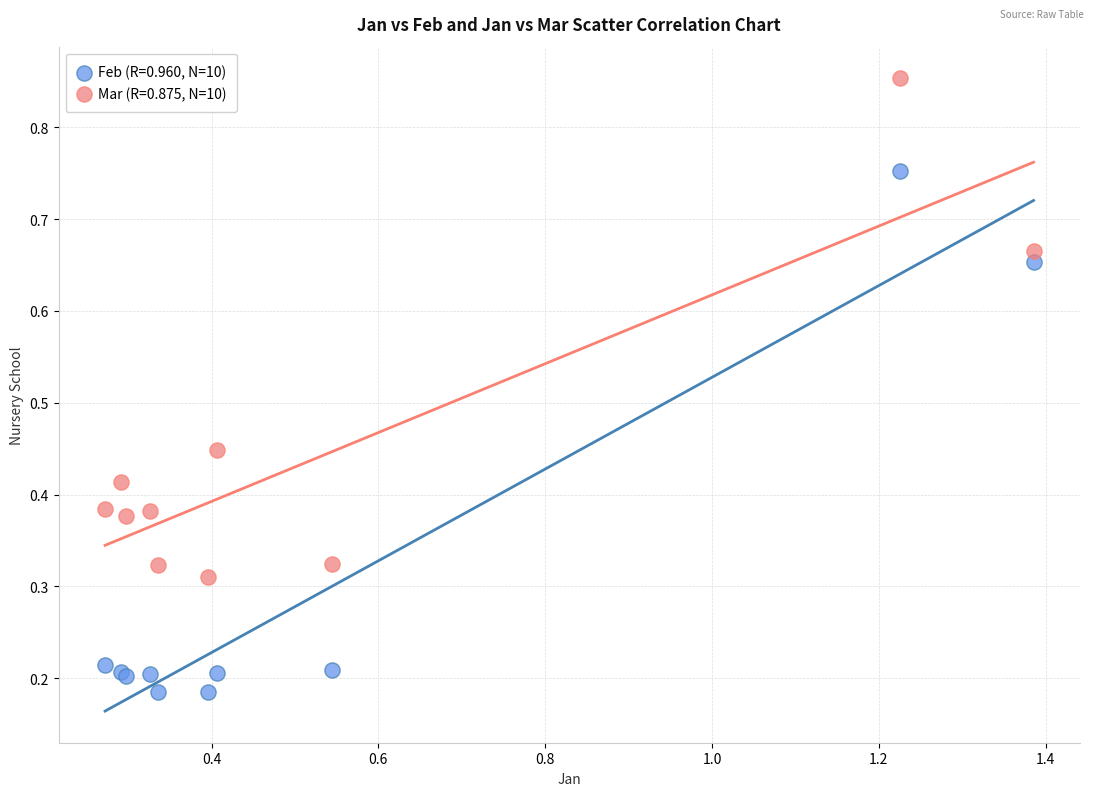

Which series has the widest spread of Y values?

Feb (R=0.960, N=10)